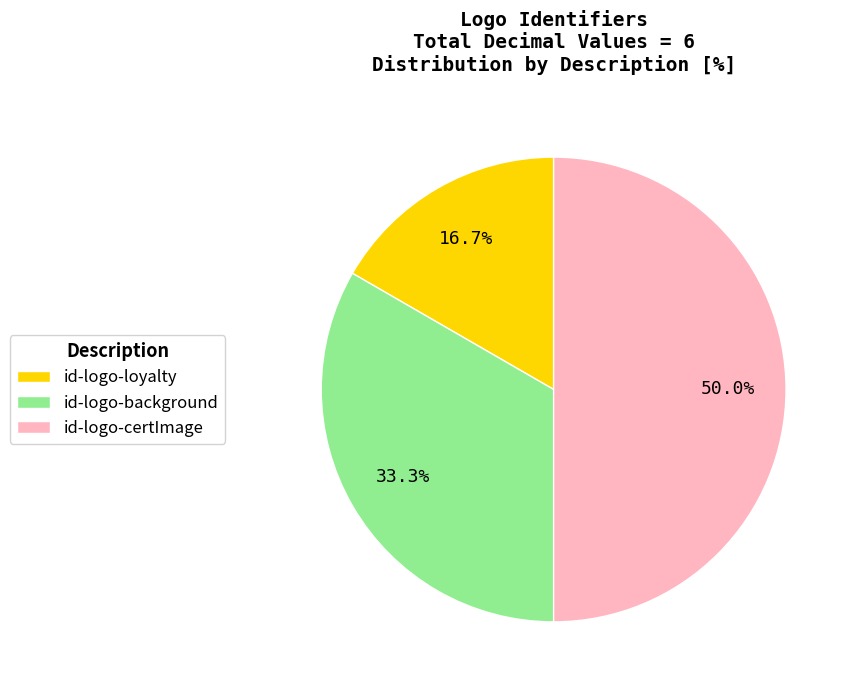

Does id-logo-loyalty represent more than half of the total?

No